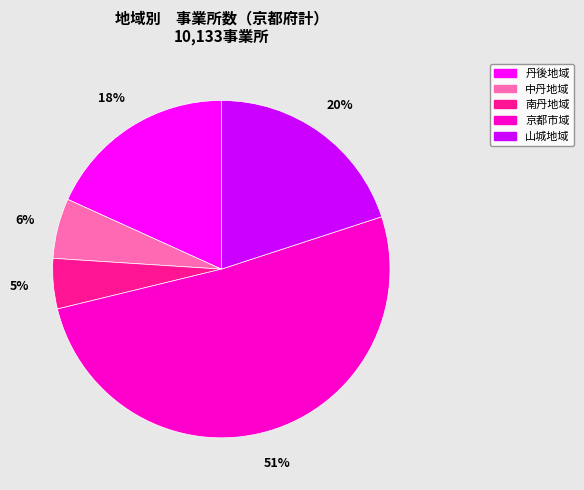

Do 京都市域 and 丹後地域 together represent more than half of the pie?

Yes